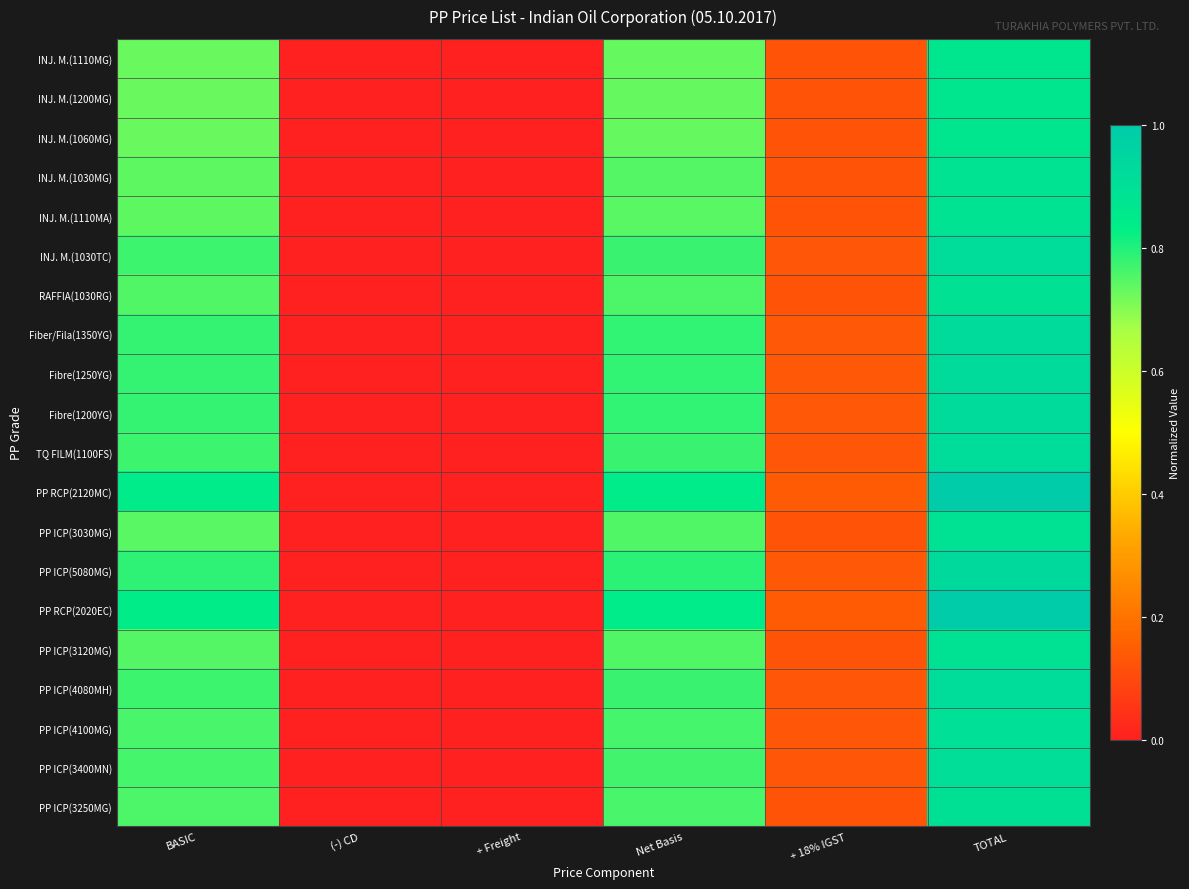

What is the spread (max minus min) of values at Net Basis?

0.1